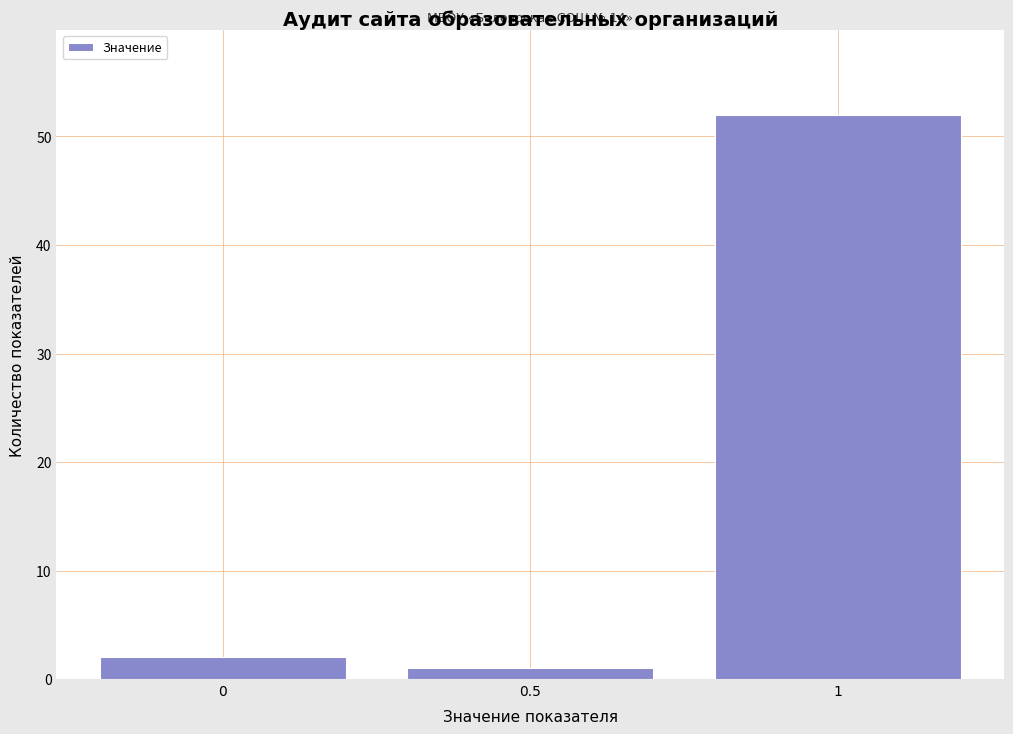

Which range on the x-axis has the tallest bar?

0.75 to 1.25